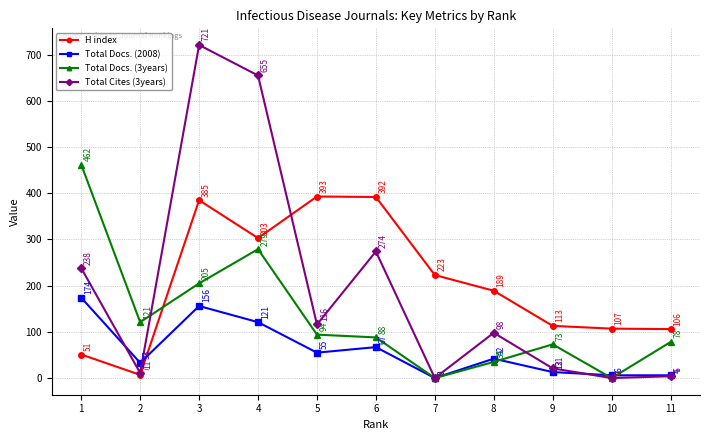

At how many categories does at least one series exceed 642?

2